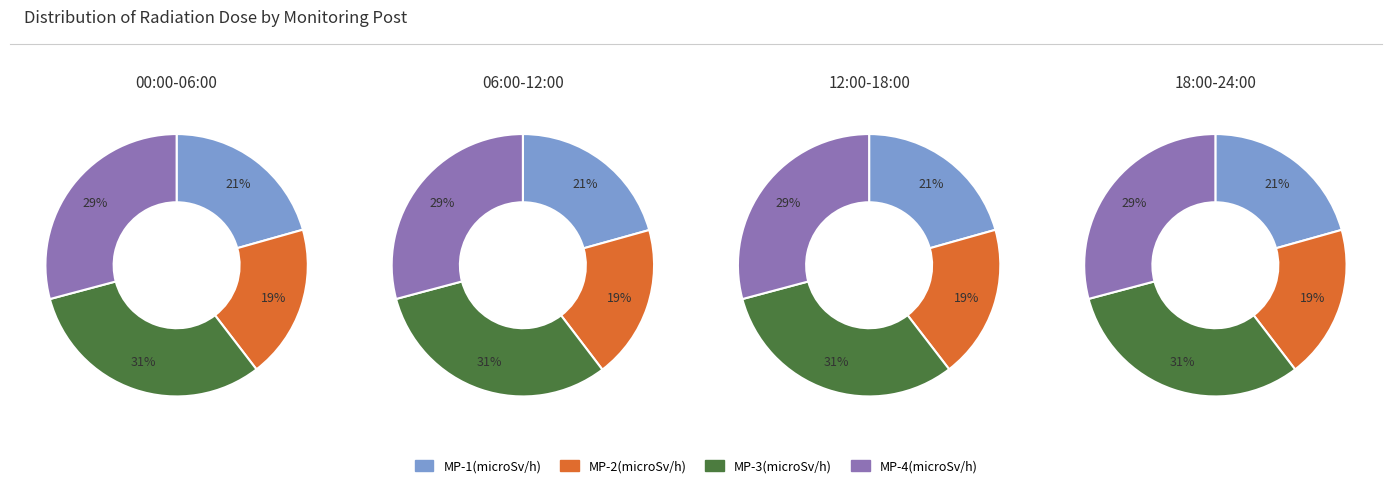

True or false: 7 accounts for 1% of the total.

False